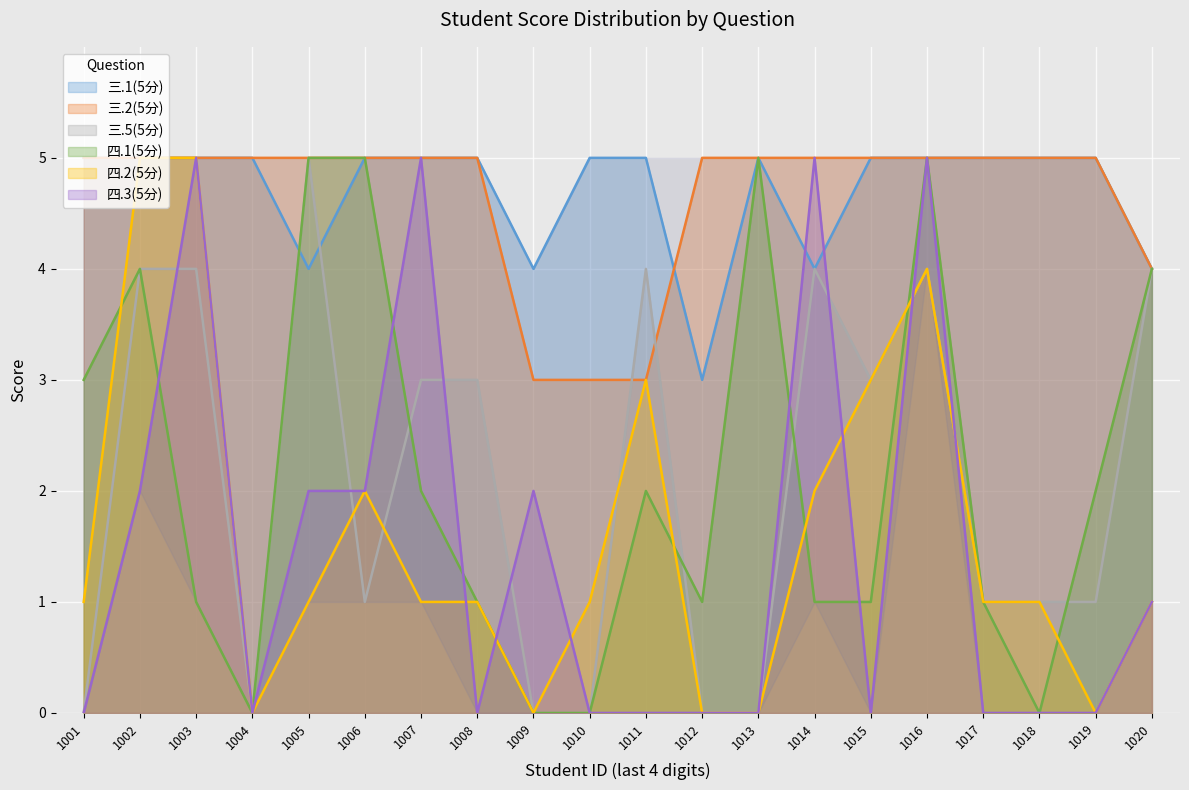

Is it true that 四.2(5分) equals 2 at 1011?

False